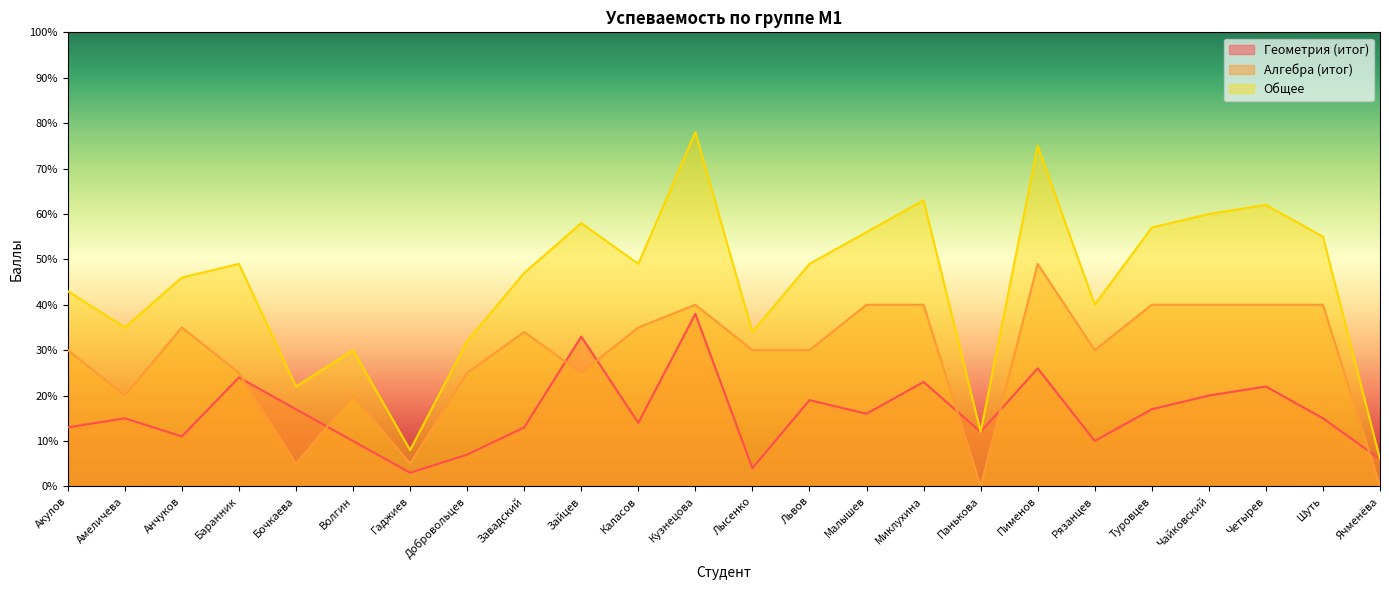

Rank the categories by Геометрия (итог) value from lowest to highest.

Гаджиев, Лысенко, Ячменёва, Добровольцев, Волгин, Рязанцев, Анчуков, Панькова, Акулов, Завадский, Каласов, Амеличева, Шуть, Малышев, Бочкаева, Туровцев, Львов, Чайковский, Четырев, Миклухина, Баранник, Пименов, Зайцев, Кузнецова